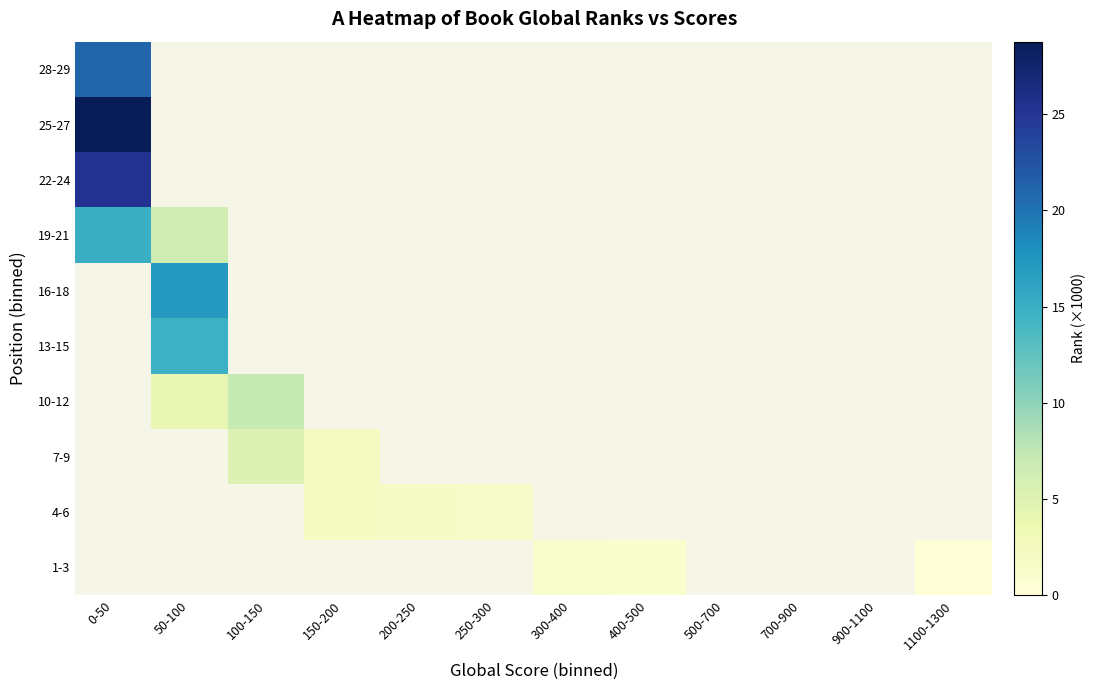

Reading left to right, transcribe all the data shown in this chart.

1-3: 0-50=0.0	50-100=0.0	100-150=0.0	150-200=0.0	200-250=0.0	250-300=0.0	300-400=1.1	400-500=0.9	500-700=0.0	700-900=0.0	900-1100=0.0	1100-1300=0.3
4-6: 0-50=0.0	50-100=0.0	100-150=0.0	150-200=2.0	200-250=1.8	250-300=1.3	300-400=0.0	400-500=0.0	500-700=0.0	700-900=0.0	900-1100=0.0	1100-1300=0.0
7-9: 0-50=0.0	50-100=0.0	100-150=5.1	150-200=2.0	200-250=0.0	250-300=0.0	300-400=0.0	400-500=0.0	500-700=0.0	700-900=0.0	900-1100=0.0	1100-1300=0.0
10-12: 0-50=0.0	50-100=4.2	100-150=7.2	150-200=0.0	200-250=0.0	250-300=0.0	300-400=0.0	400-500=0.0	500-700=0.0	700-900=0.0	900-1100=0.0	1100-1300=0.0
13-15: 0-50=0.0	50-100=14.7	100-150=0.0	150-200=0.0	200-250=0.0	250-300=0.0	300-400=0.0	400-500=0.0	500-700=0.0	700-900=0.0	900-1100=0.0	1100-1300=0.0
16-18: 0-50=0.0	50-100=17.1	100-150=0.0	150-200=0.0	200-250=0.0	250-300=0.0	300-400=0.0	400-500=0.0	500-700=0.0	700-900=0.0	900-1100=0.0	1100-1300=0.0
19-21: 0-50=15.0	50-100=6.5	100-150=0.0	150-200=0.0	200-250=0.0	250-300=0.0	300-400=0.0	400-500=0.0	500-700=0.0	700-900=0.0	900-1100=0.0	1100-1300=0.0
22-24: 0-50=25.4	50-100=0.0	100-150=0.0	150-200=0.0	200-250=0.0	250-300=0.0	300-400=0.0	400-500=0.0	500-700=0.0	700-900=0.0	900-1100=0.0	1100-1300=0.0
25-27: 0-50=28.8	50-100=0.0	100-150=0.0	150-200=0.0	200-250=0.0	250-300=0.0	300-400=0.0	400-500=0.0	500-700=0.0	700-900=0.0	900-1100=0.0	1100-1300=0.0
28-29: 0-50=21.0	50-100=0.0	100-150=0.0	150-200=0.0	200-250=0.0	250-300=0.0	300-400=0.0	400-500=0.0	500-700=0.0	700-900=0.0	900-1100=0.0	1100-1300=0.0